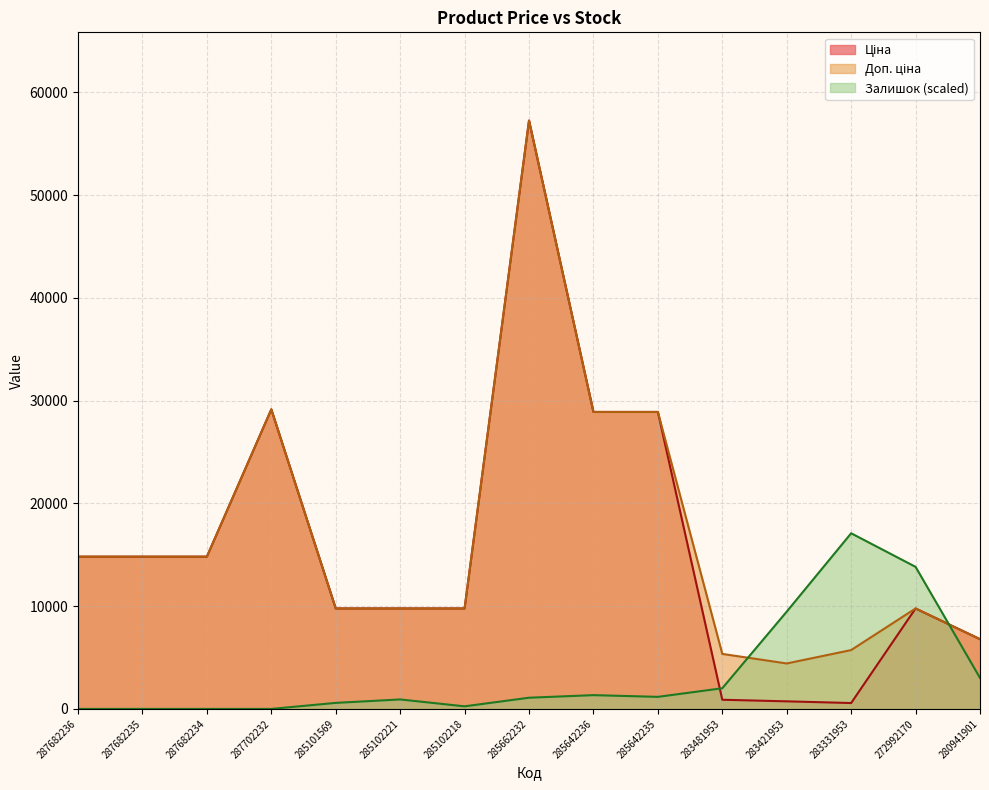

What is the approximate value of Ціна at 285642235?

28901.7